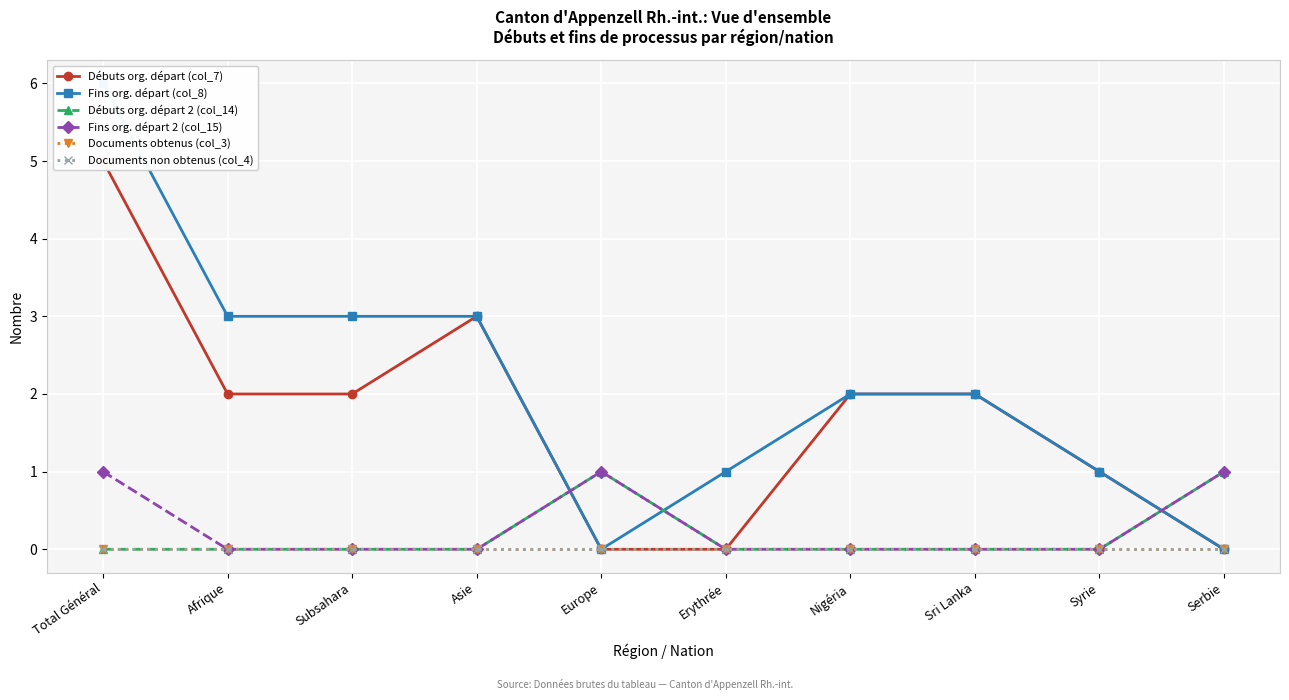

What are all the series names shown in the legend?

Débuts org. départ (col_7), Fins org. départ (col_8), Débuts org. départ 2 (col_14), Fins org. départ 2 (col_15), Documents obtenus (col_3), Documents non obtenus (col_4)